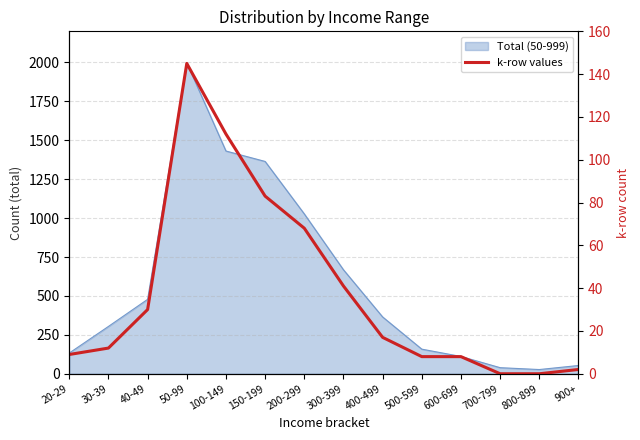

True or false: there are more than 2 points higher than both neighbors.

False